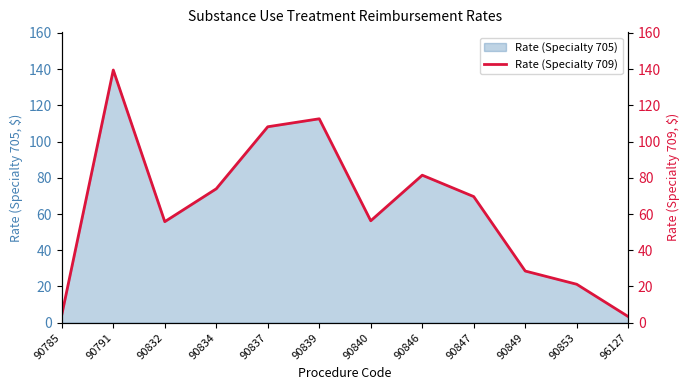

What is the smallest value displayed?

3.4